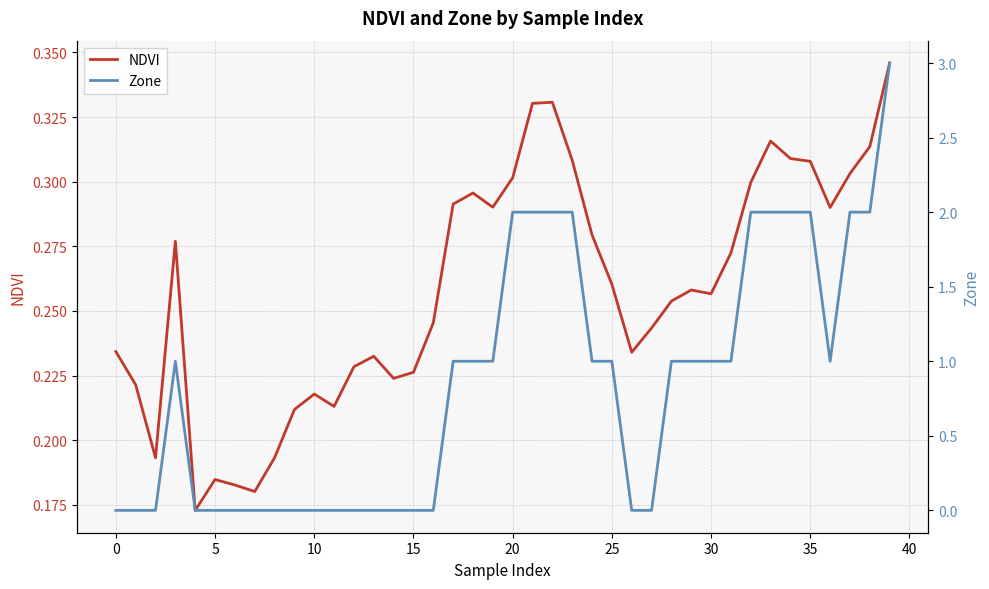

True or false: NDVI has a value of 0.0 at 5.

False